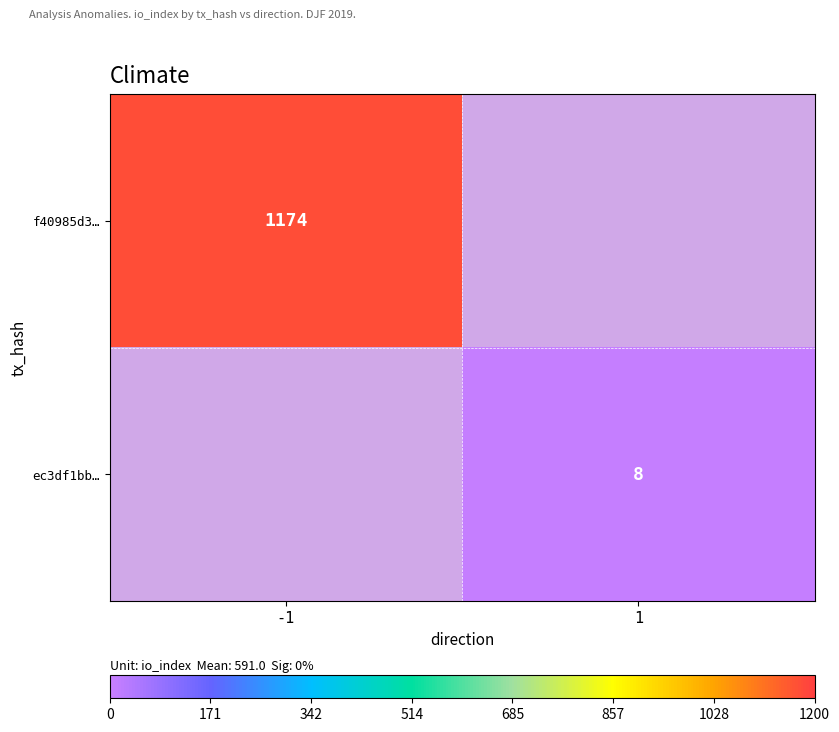

True or false: f40985d3… has a value of 1618 at -1.

False